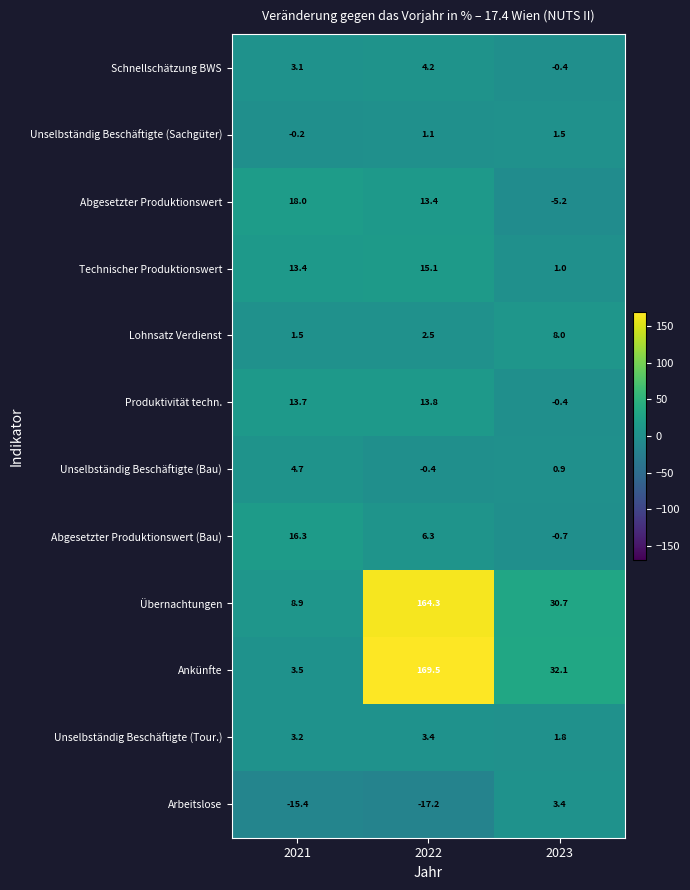

Which series has the largest total across all categories?

Ankünfte